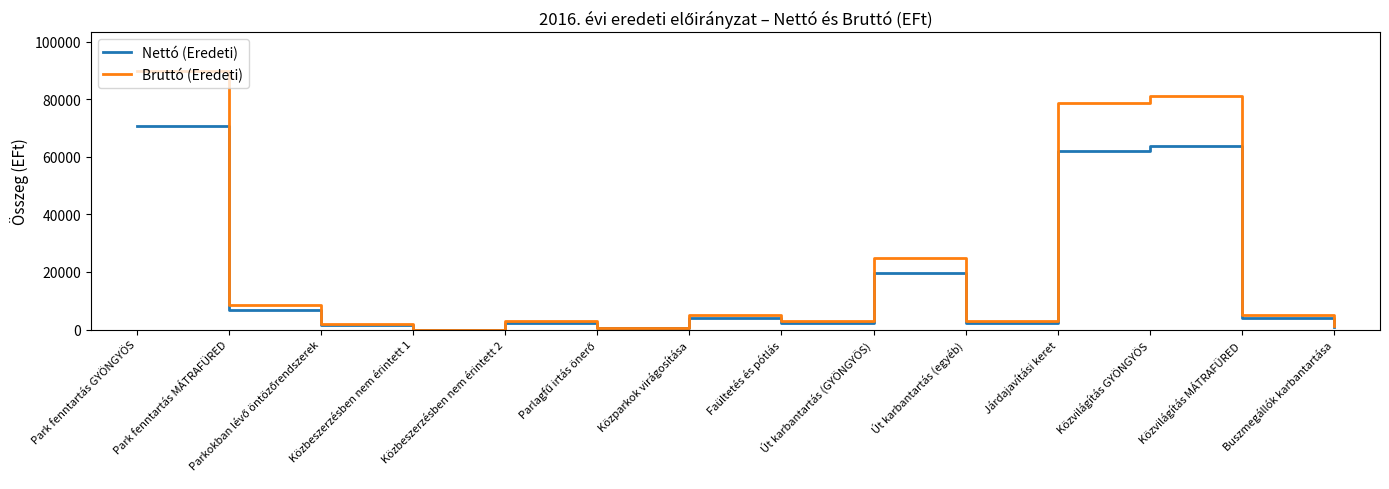

At which category is the sum across all series the highest?

Park fenntartás GYÖNGYÖS